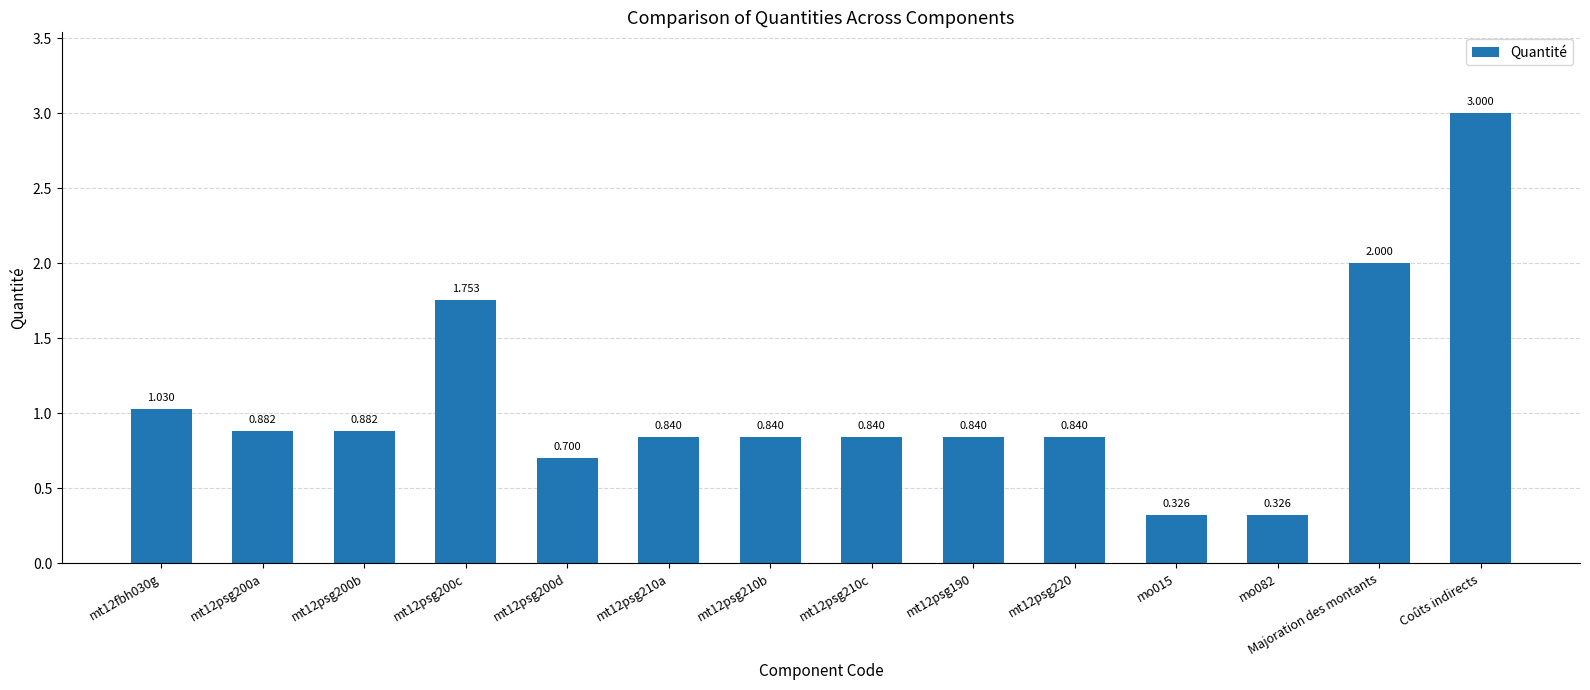

What is the difference between the values at mt12psg210c and Coûts indirects?

2.2